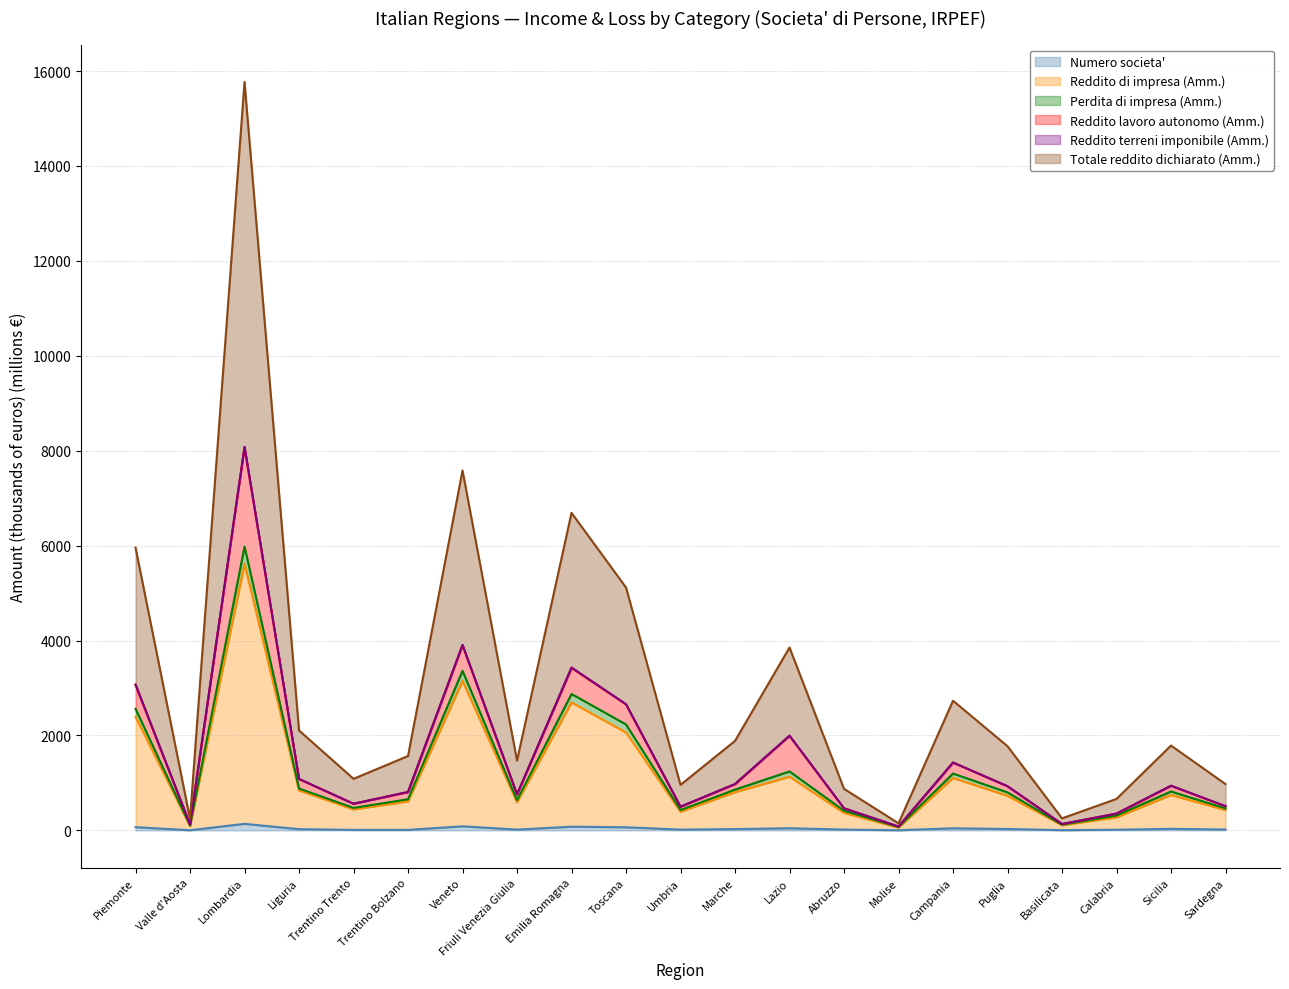

Between Trentino Bolzano and Sardegna, which is larger?

Sardegna